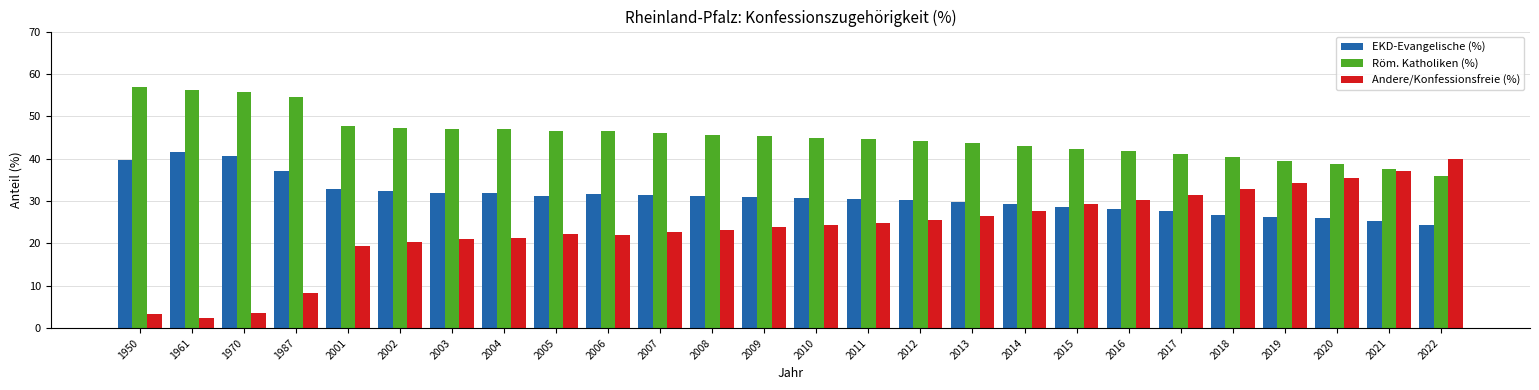

True or false: Röm. Katholiken (%) has a value of 46.9 at 2004.

True